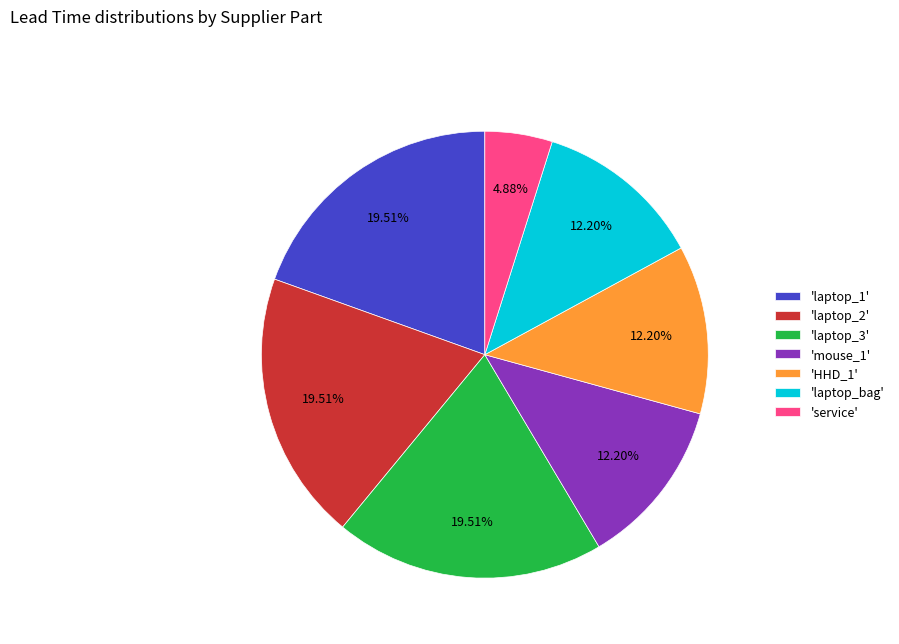

How many segments does this pie chart have?

7